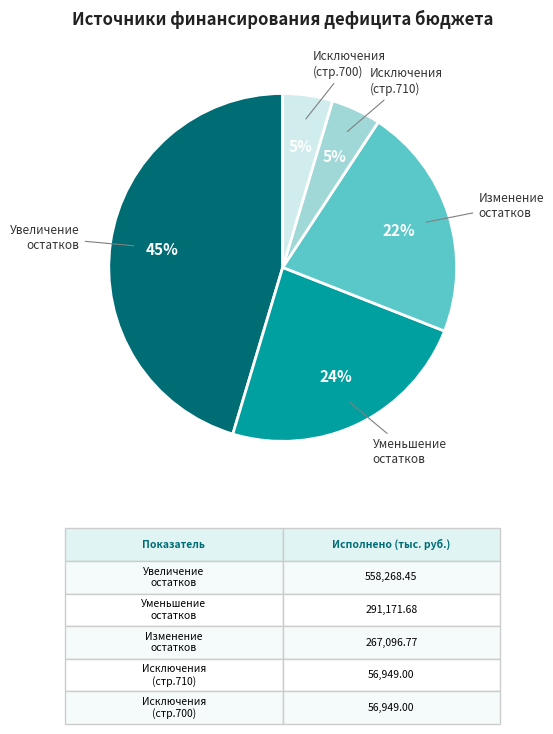

Is the sum of Исключения (стр.700) and Исключения (стр.710) greater than half?

No